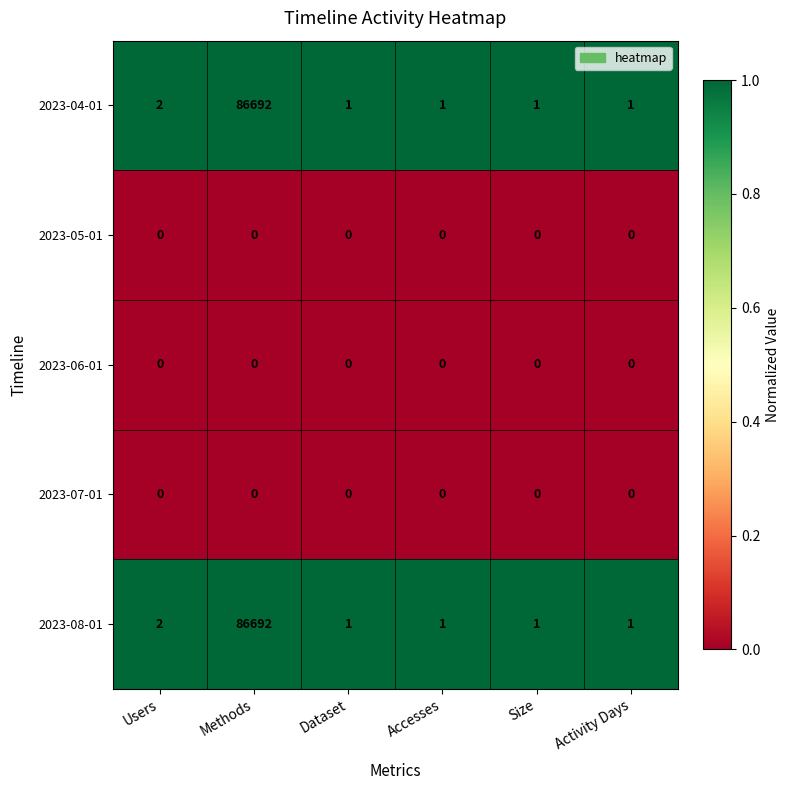

Reading left to right, extract all data points from this chart.

2023-04-01: Users=2	Methods=86692	Dataset=1	Accesses=1	Size=1	Activity Days=1
2023-05-01: Users=0	Methods=0	Dataset=0	Accesses=0	Size=0	Activity Days=0
2023-06-01: Users=0	Methods=0	Dataset=0	Accesses=0	Size=0	Activity Days=0
2023-07-01: Users=0	Methods=0	Dataset=0	Accesses=0	Size=0	Activity Days=0
2023-08-01: Users=2	Methods=86692	Dataset=1	Accesses=1	Size=1	Activity Days=1